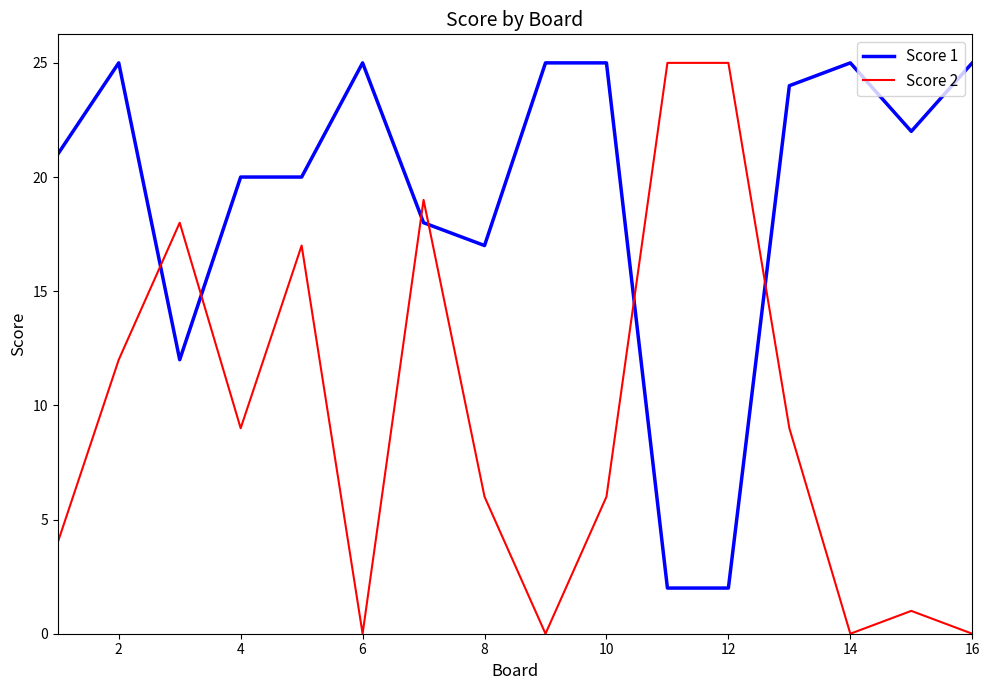

What is the highest value of the Score 1 series?

25